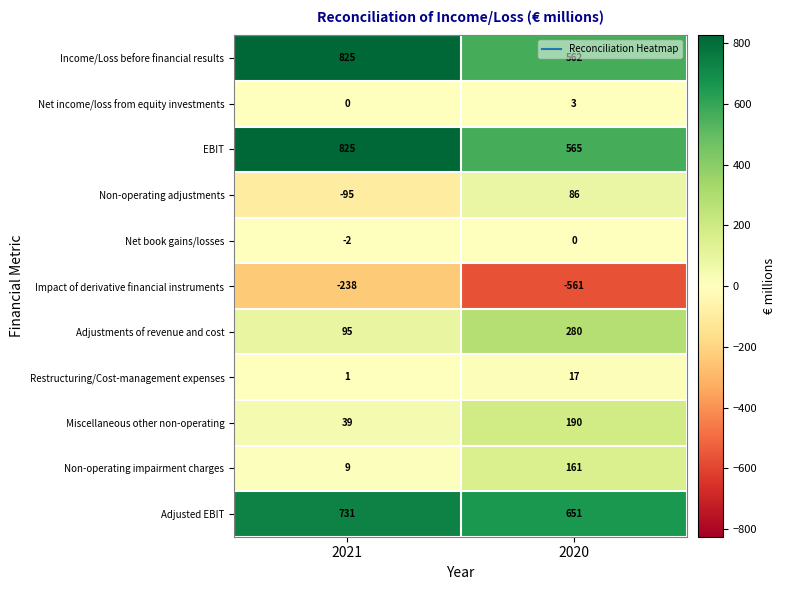

What is the sum of all Non-operating adjustments values?

-9